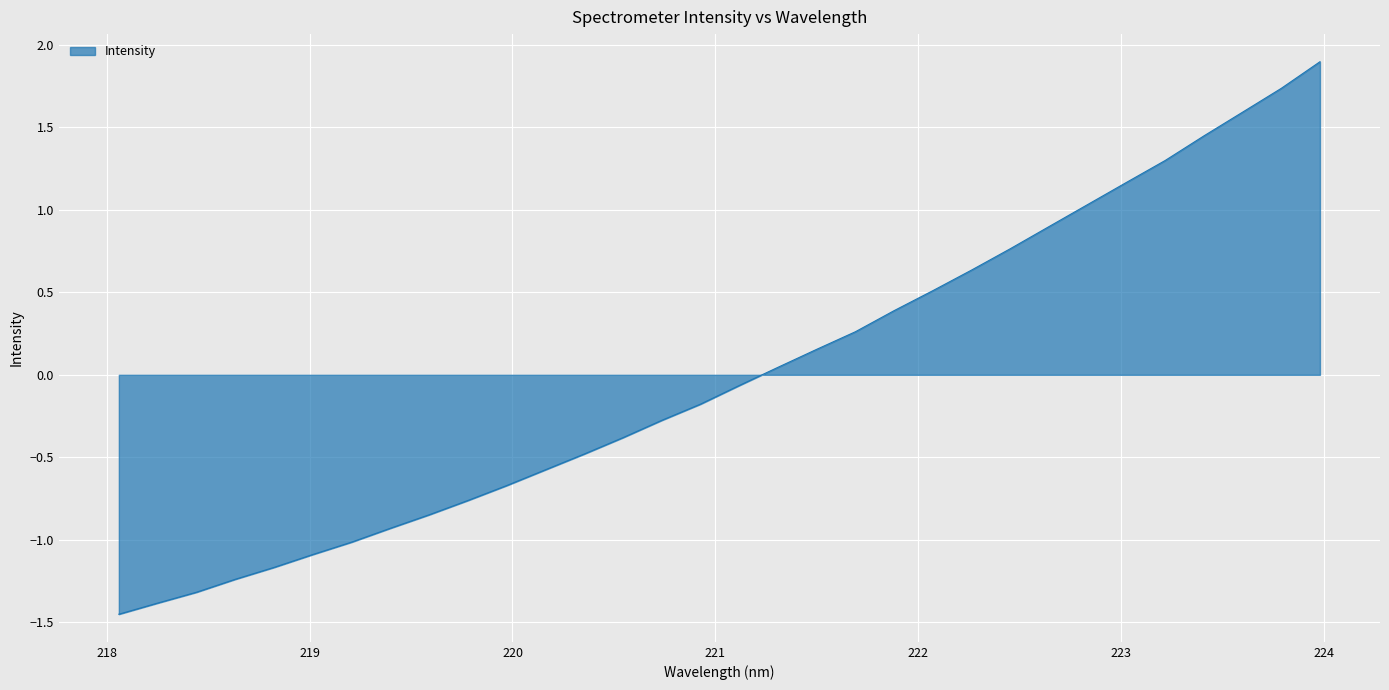

Does the chart display data point markers on the line(s)?

No